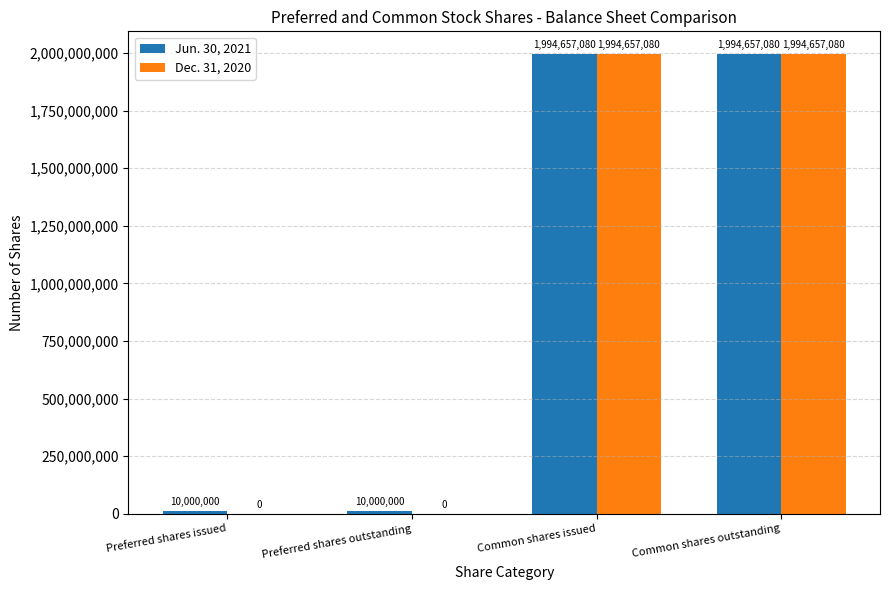

The value of Jun. 30, 2021 at Common shares outstanding is 1080802862. True or false?

False